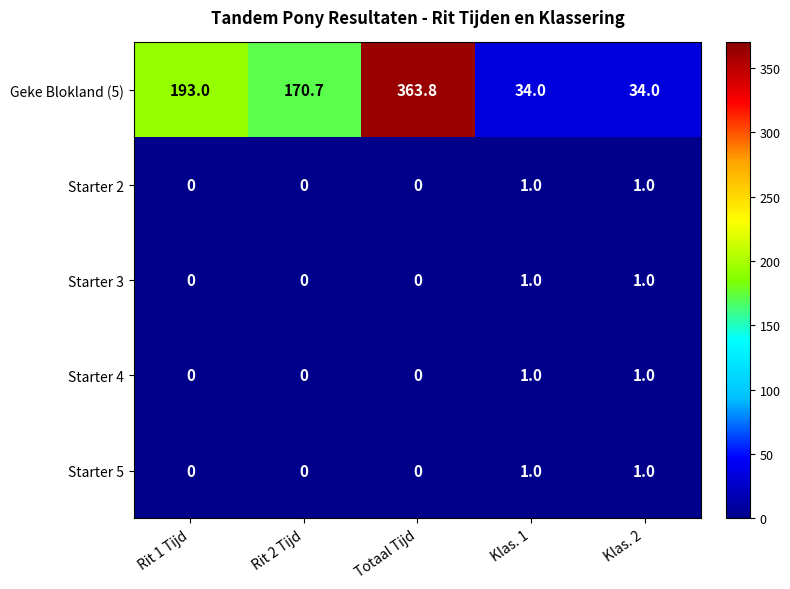

Reading left to right, extract all data points from this chart.

Geke Blokland (5): 193.0	170.7	363.8	34.0	34.0
Starter 2: 0.0	0.0	0.0	1.0	1.0
Starter 3: 0.0	0.0	0.0	1.0	1.0
Starter 4: 0.0	0.0	0.0	1.0	1.0
Starter 5: 0.0	0.0	0.0	1.0	1.0